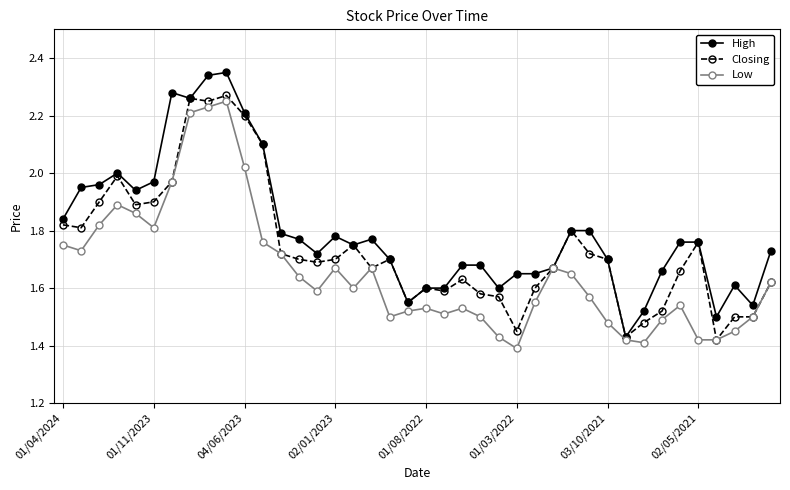

List the series in order of their overall mean, highest first.

High, Closing, Low